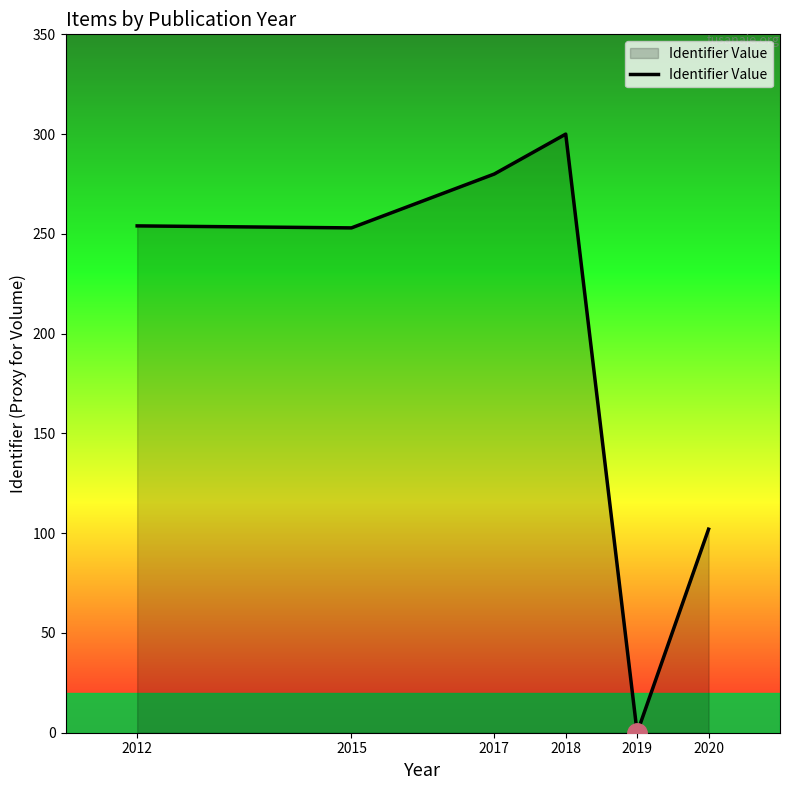

What value does the data have at 2015, to the nearest 10?

250